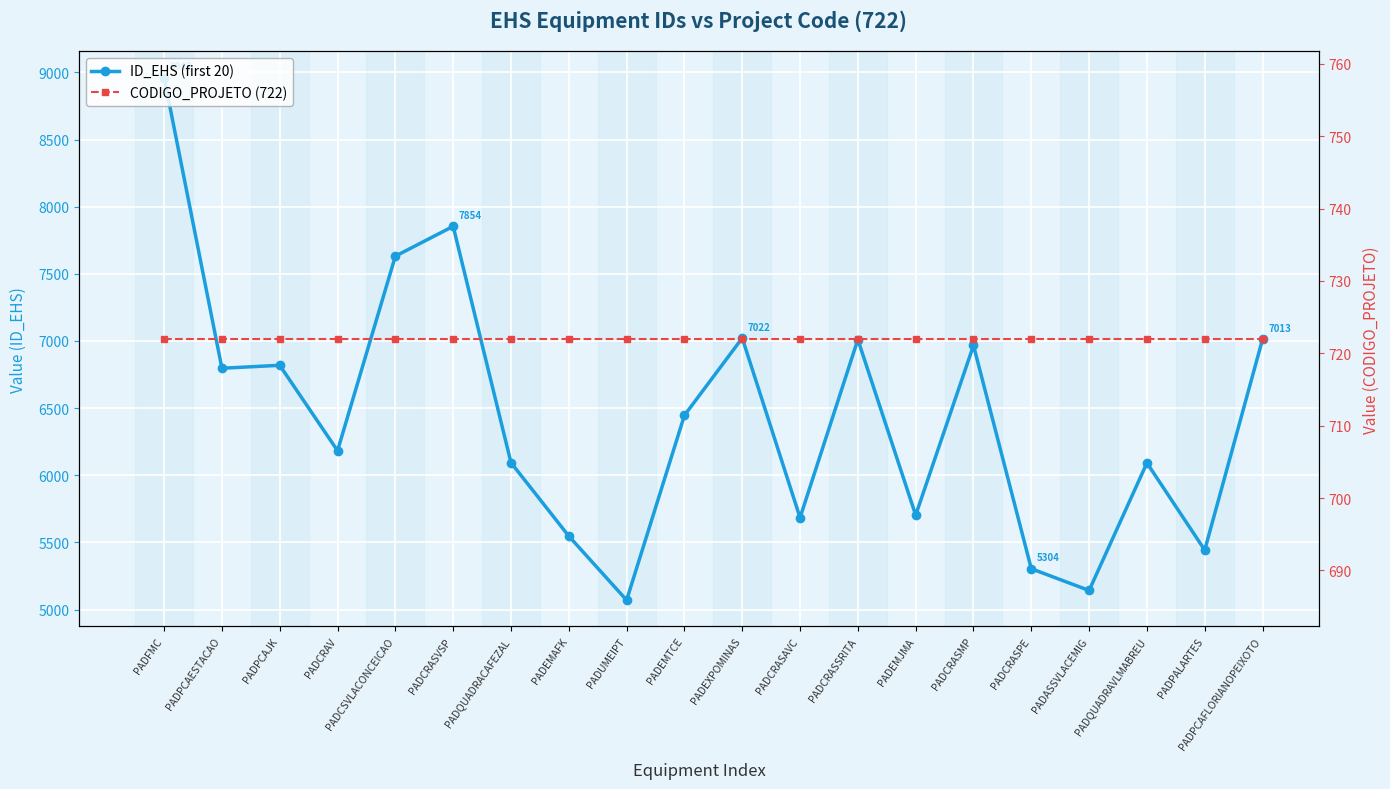

At which category does the chart reach its minimum across all series?

PADFMC